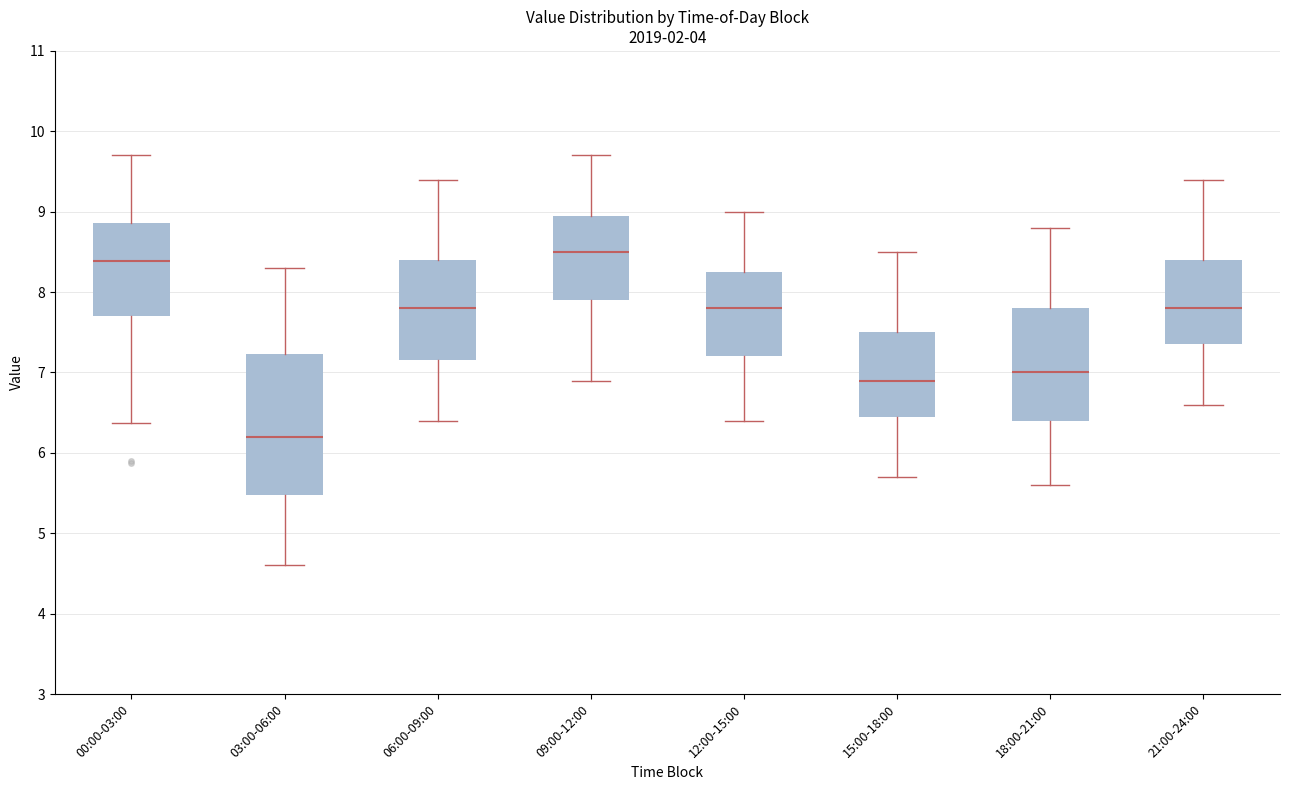

Which box has the lowest median line?

03:00-06:00